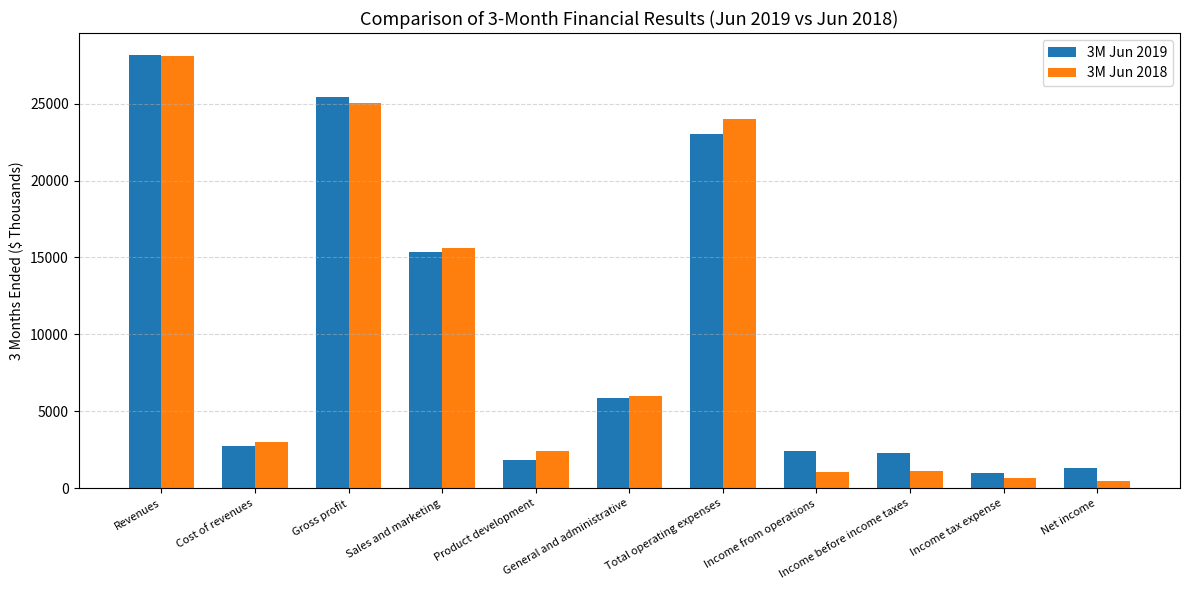

What is the value of the 3M Jun 2019 bar at the 2nd from the left?

2757